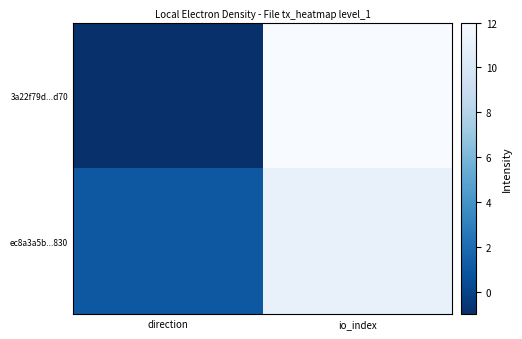

At which category is the sum across all series the highest?

io_index